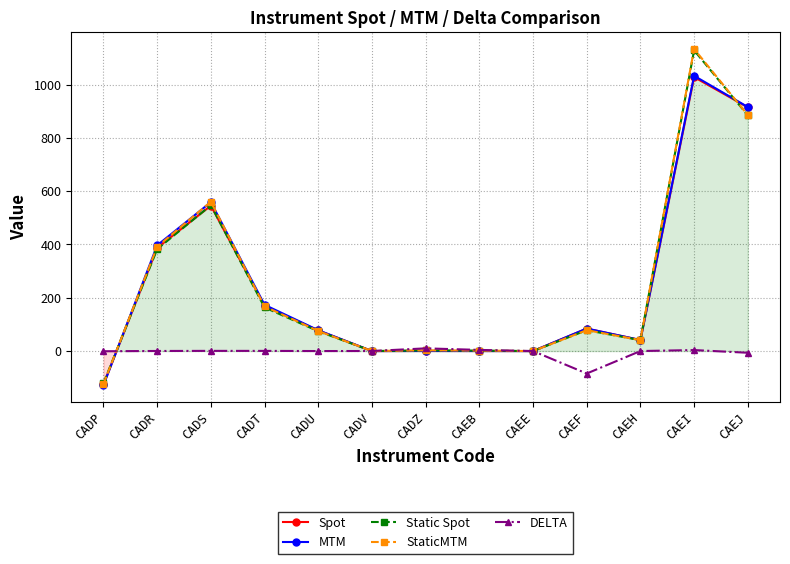

At which category does the chart reach its peak across all series?

CAEI